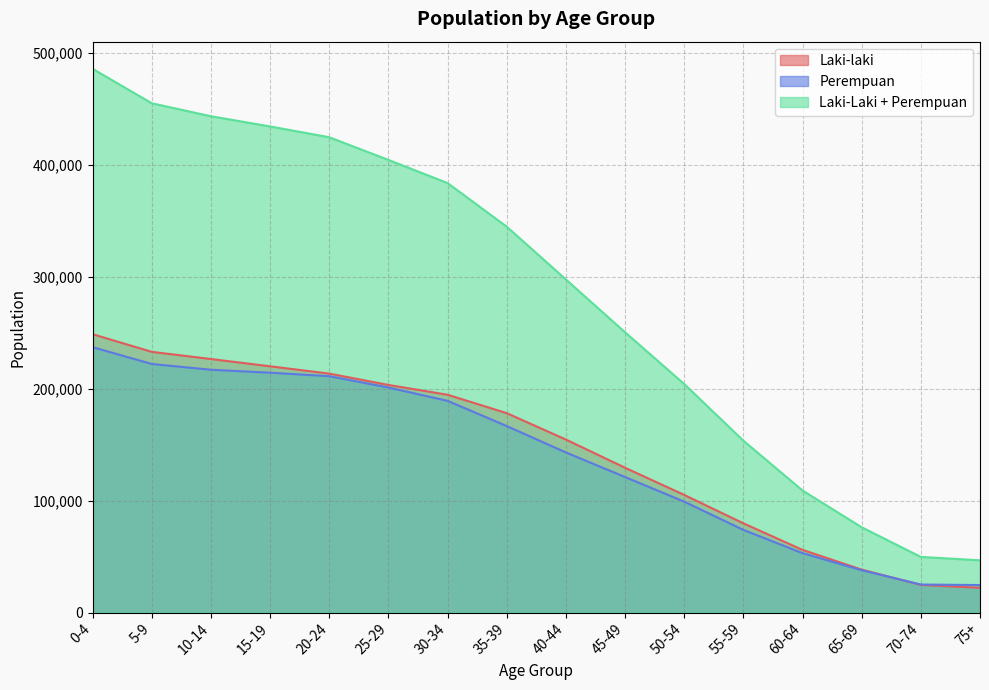

How many lines are shown in the chart?

3